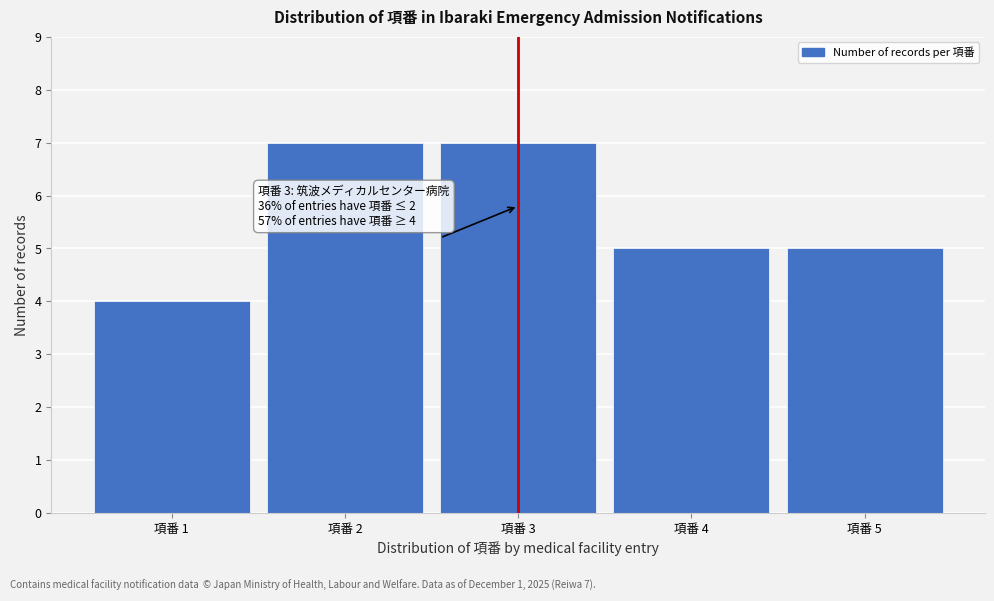

Reading left to right, extract all data points from this chart.

項番 1=4	項番 2=7	項番 3=7	項番 4=5	項番 5=5